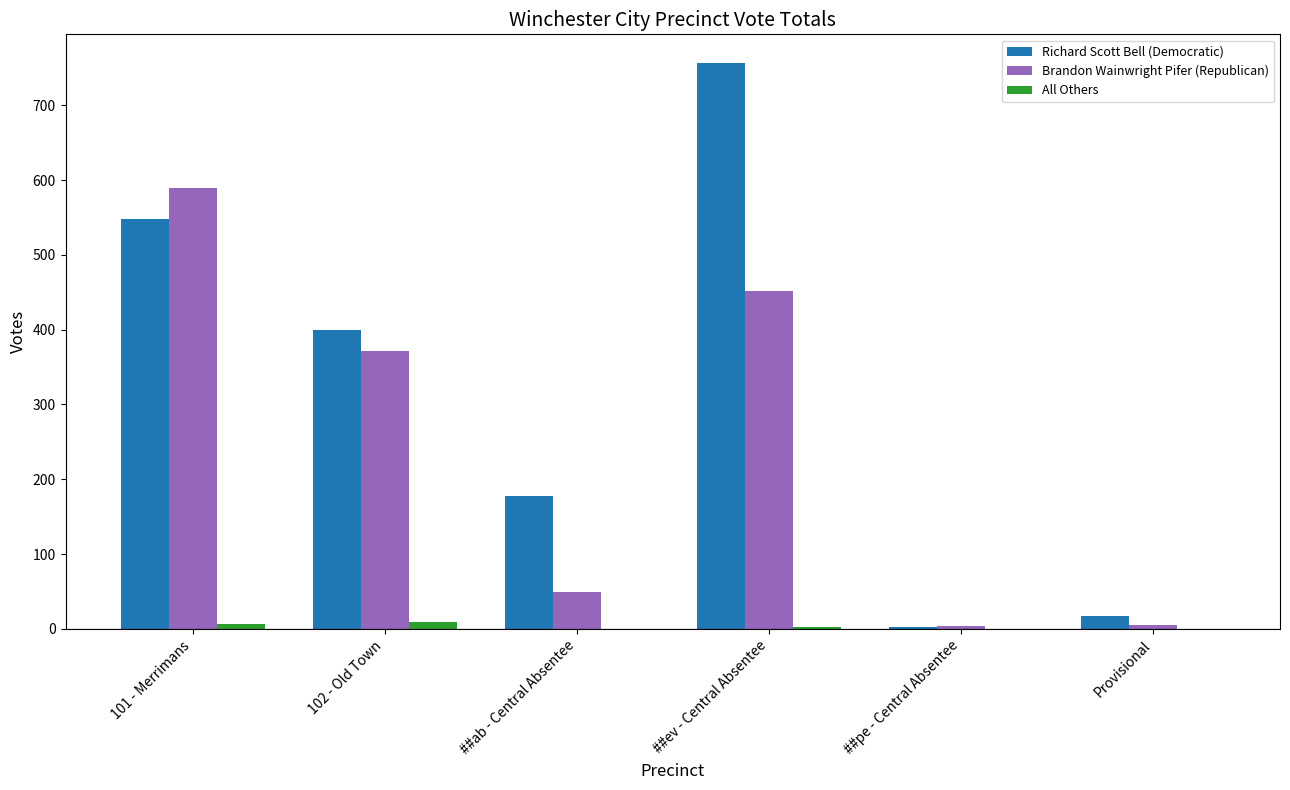

What is the highest value of the Brandon Wainwright Pifer (Republican) series?

589